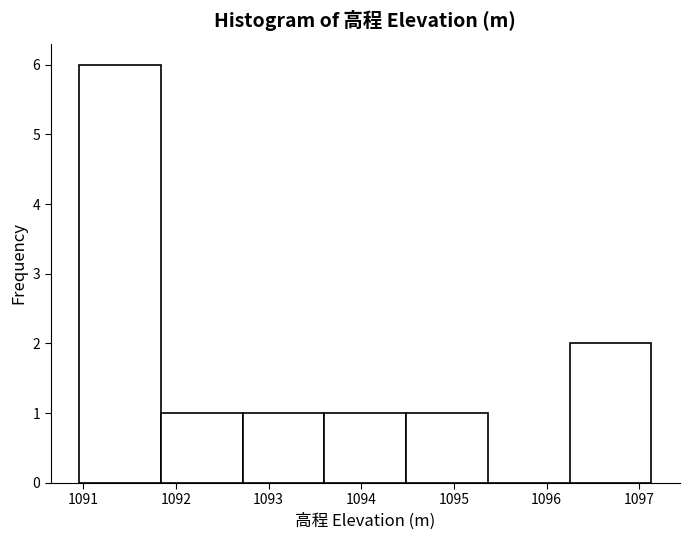

Reading left to right, transcribe this chart: for each bar, give the range it covers on the x-axis and its height. Neither the bar edges nor the heights are printed on the chart, so give them approximately, as read against the axes.

1091.0 to 1091.8: 6
1091.8 to 1092.7: 1
1092.7 to 1093.6: 1
1093.6 to 1094.5: 1
1094.5 to 1095.4: 1
1095.4 to 1096.2: 0
1096.2 to 1097.1: 2